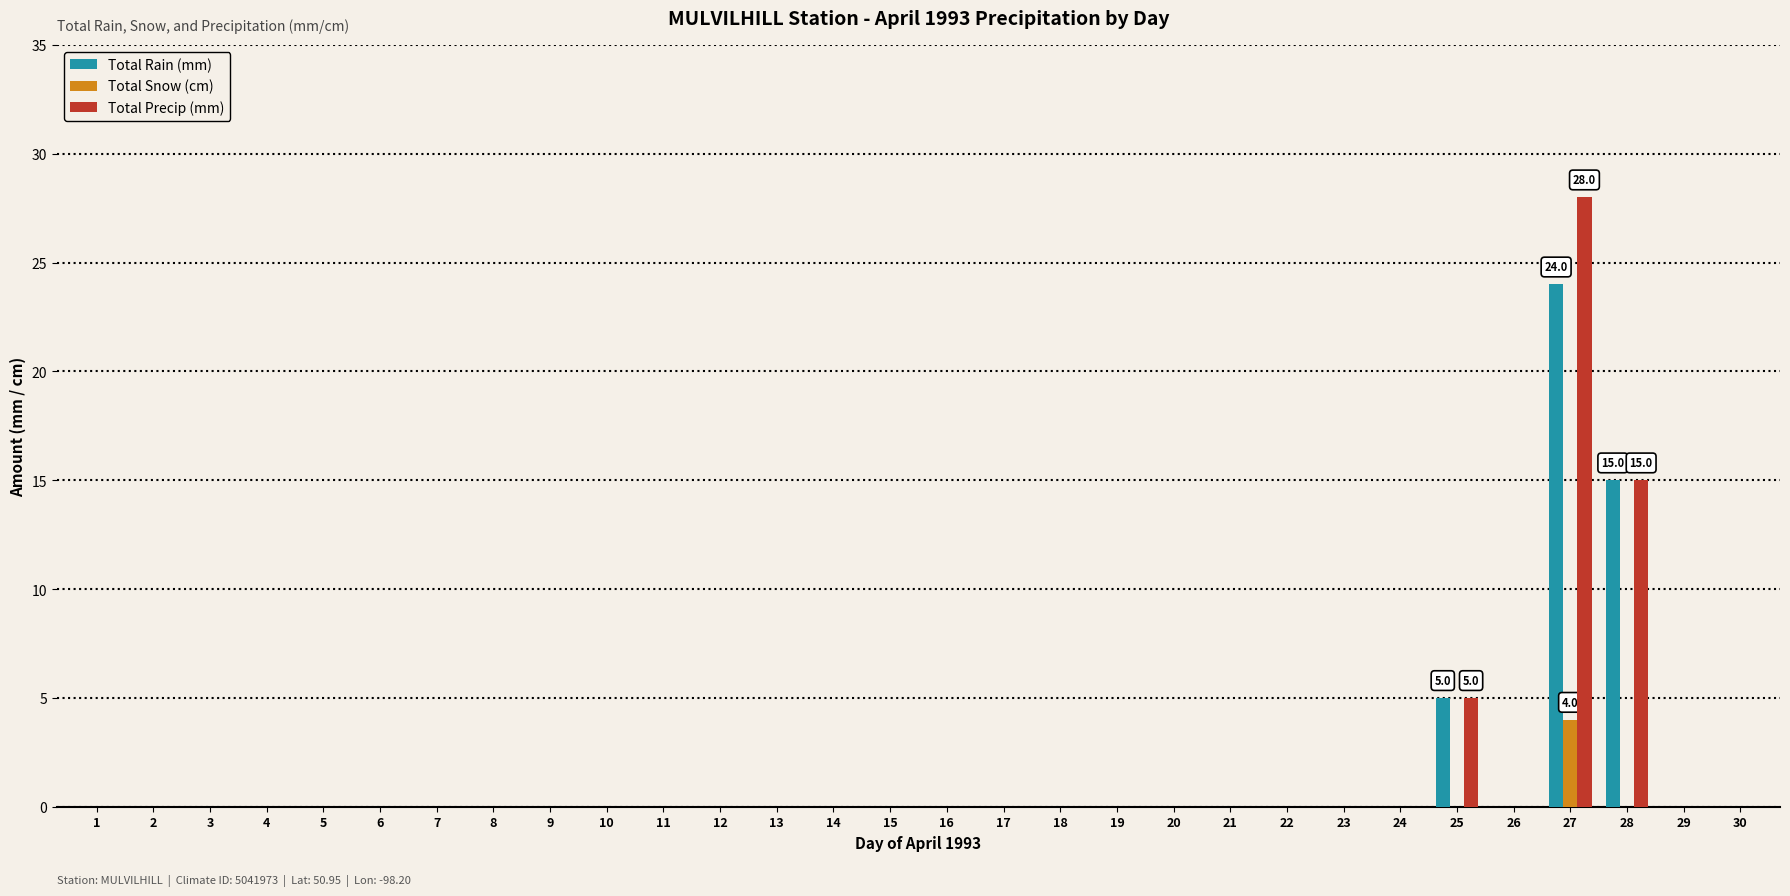

Which series has the widest spread of values?

Total Precip (mm)